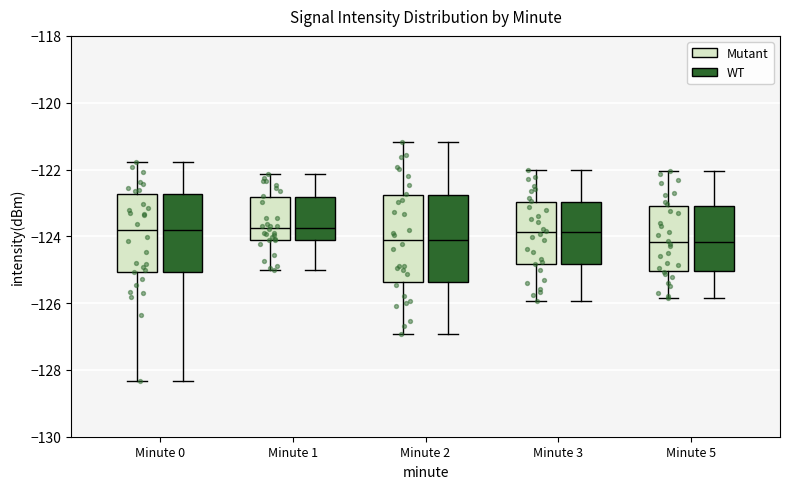

Reading left to right, transcribe this box plot: for each box, give where its median line is, the range the box spans, and where its two whiskers end, as read against the y-axis. The values are not printed on the chart, so give them approximately, as read against the axis.

Minute 0 (Mutant): median -123.8, box -125.0 to -122.8, whiskers -128.4 to -121.8
Minute 0 (WT): median -123.8, box -125.0 to -122.8, whiskers -128.4 to -121.8
Minute 1 (Mutant): median -123.8, box -124.2 to -122.8, whiskers -125.0 to -122.2
Minute 1 (WT): median -123.8, box -124.2 to -122.8, whiskers -125.0 to -122.2
Minute 2 (Mutant): median -124.2, box -125.4 to -122.8, whiskers -127.0 to -121.2
Minute 2 (WT): median -124.2, box -125.4 to -122.8, whiskers -127.0 to -121.2
Minute 3 (Mutant): median -123.8, box -124.8 to -123.0, whiskers -126.0 to -122.0
Minute 3 (WT): median -123.8, box -124.8 to -123.0, whiskers -126.0 to -122.0
Minute 5 (Mutant): median -124.2, box -125.0 to -123.0, whiskers -125.8 to -122.0
Minute 5 (WT): median -124.2, box -125.0 to -123.0, whiskers -125.8 to -122.0